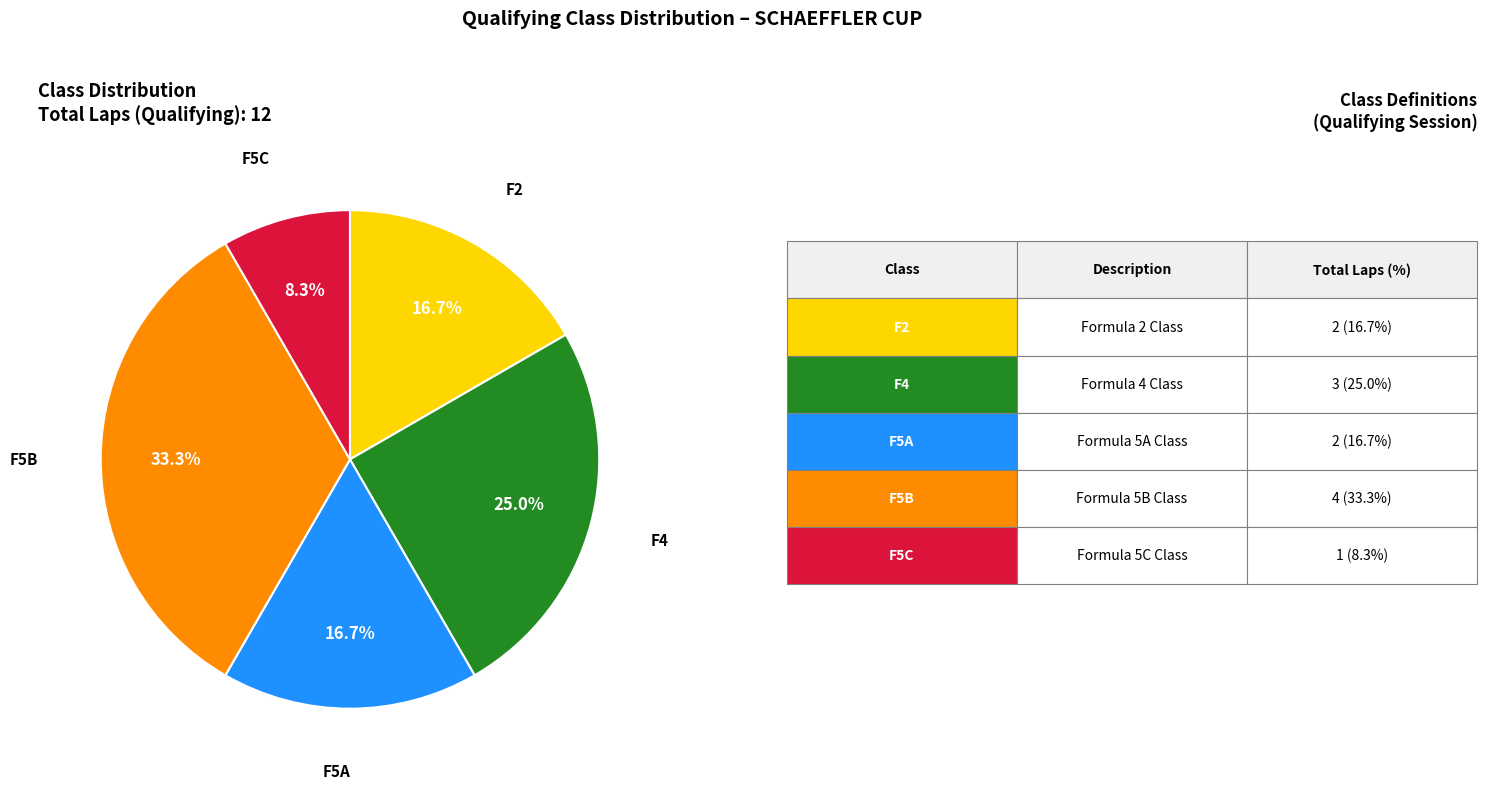

How many segments does this pie chart have?

5